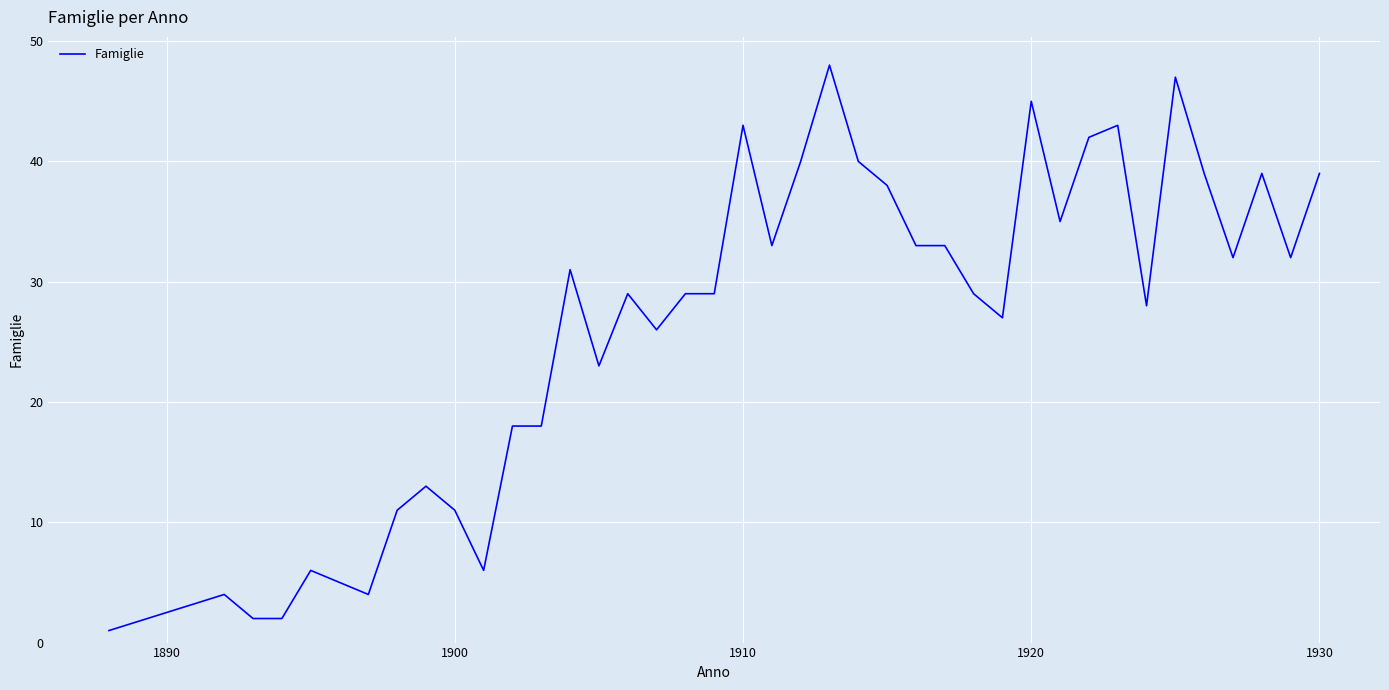

What is the difference between the maximum and minimum values?

47